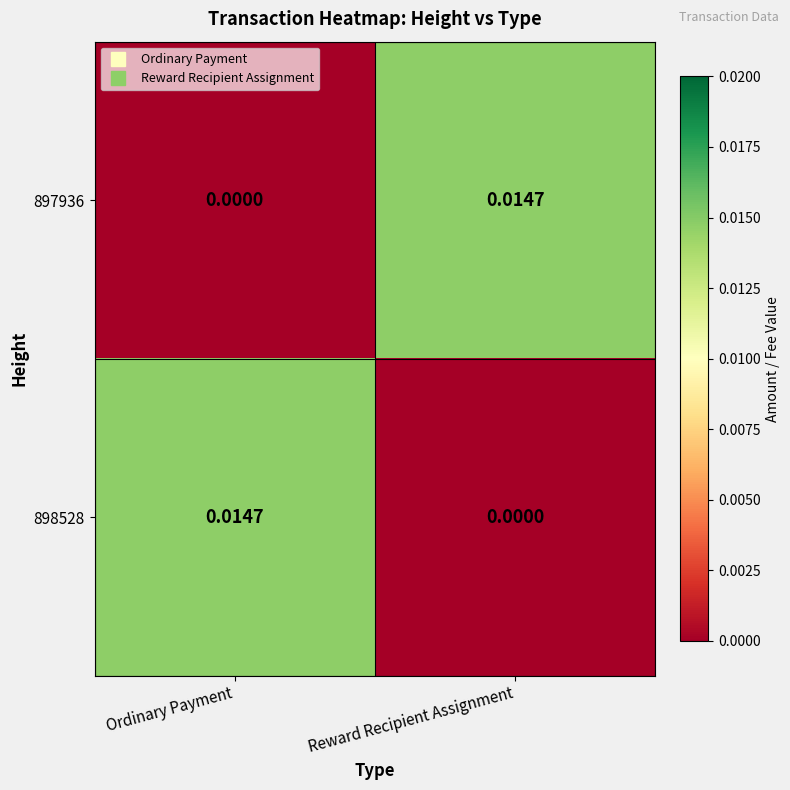

At which label does 897936 reach its minimum?

Ordinary Payment